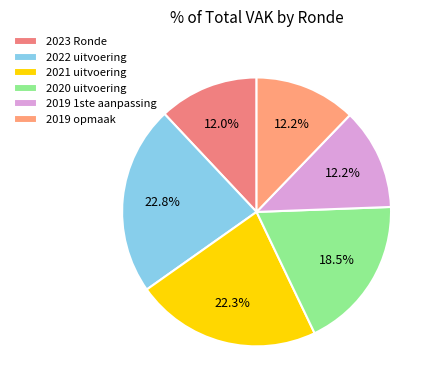

What portion of the pie excludes 2020 uitvoering?

81.5%